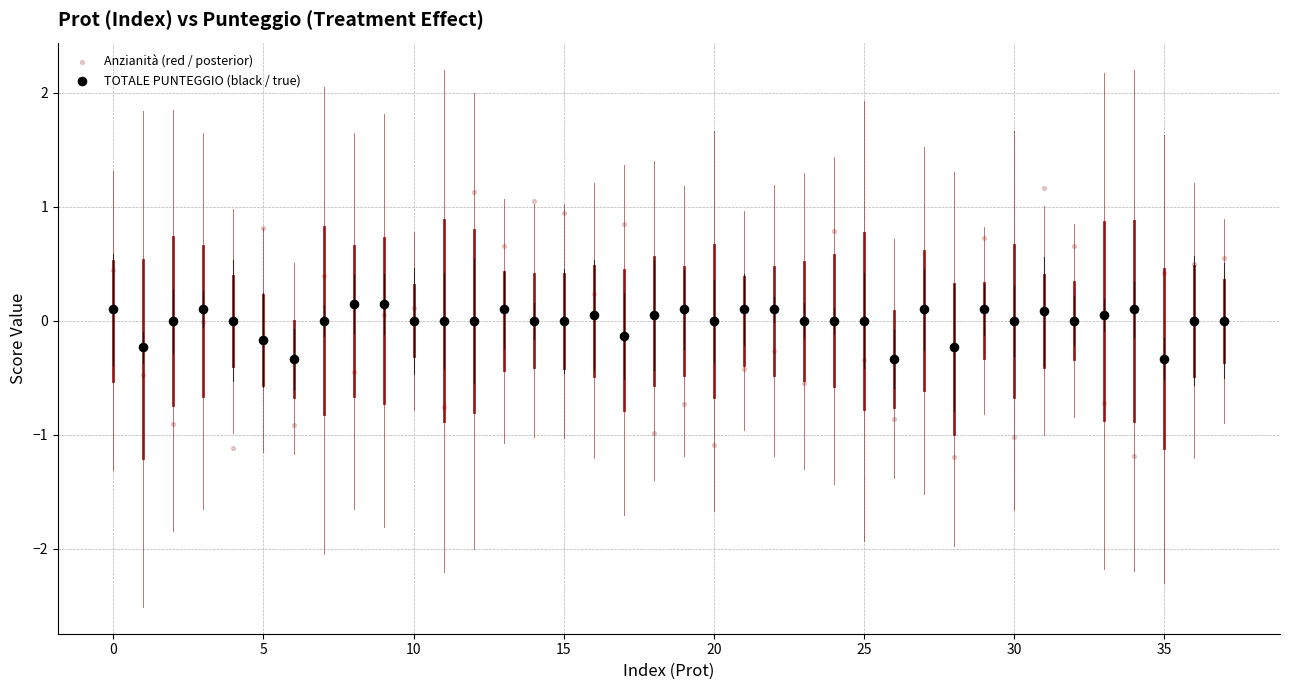

Which series contains the highest Y value?

Anzianità (red / posterior)